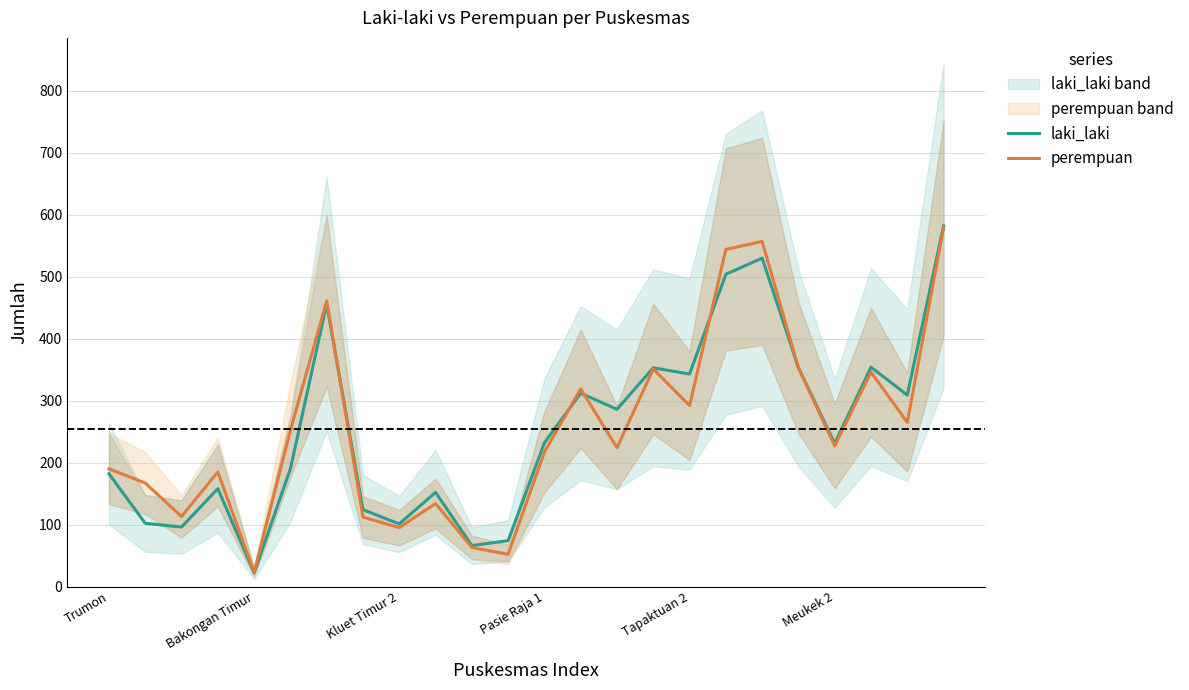

Rank the series at 13 from highest to lowest value.

perempuan, laki_laki